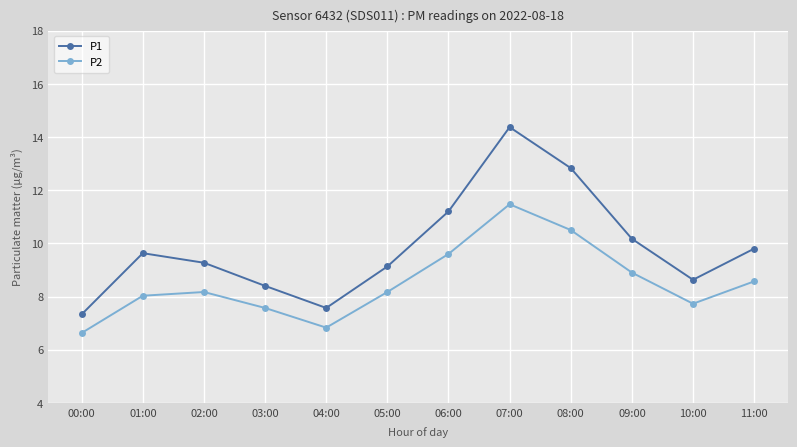

Reading left to right, transcribe all the data shown in this chart.

P1: 00:00=7.3	01:00=9.6	02:00=9.3	03:00=8.4	04:00=7.6	05:00=9.1	06:00=11.2	07:00=14.4	08:00=12.8	09:00=10.2	10:00=8.6	11:00=9.8
P2: 00:00=6.6	01:00=8.0	02:00=8.2	03:00=7.6	04:00=6.8	05:00=8.2	06:00=9.6	07:00=11.5	08:00=10.5	09:00=8.9	10:00=7.7	11:00=8.6